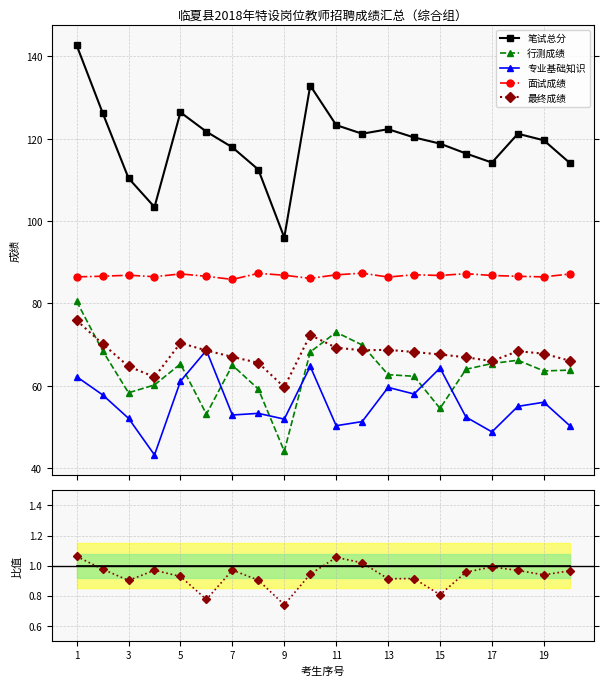

How many lines are shown in the chart?

5